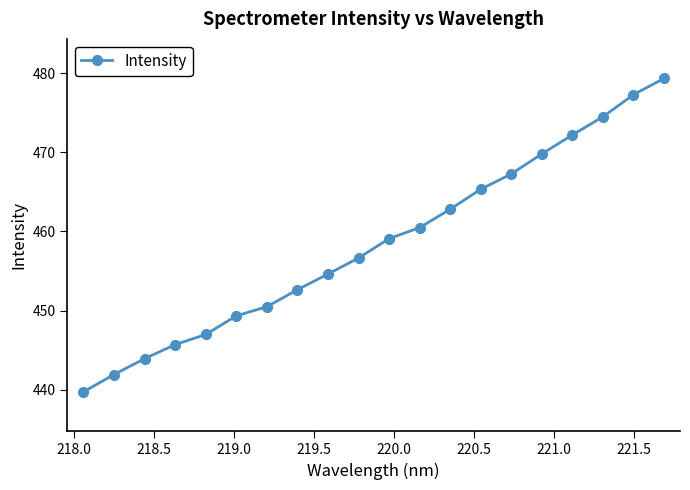

Reading left to right, what are all the values shown in this chart?

439.7	441.9	443.9	445.7	447.0	449.3	450.5	452.6	454.6	456.7	459.1	460.5	462.8	465.3	467.3	469.8	472.2	474.5	477.3	479.3